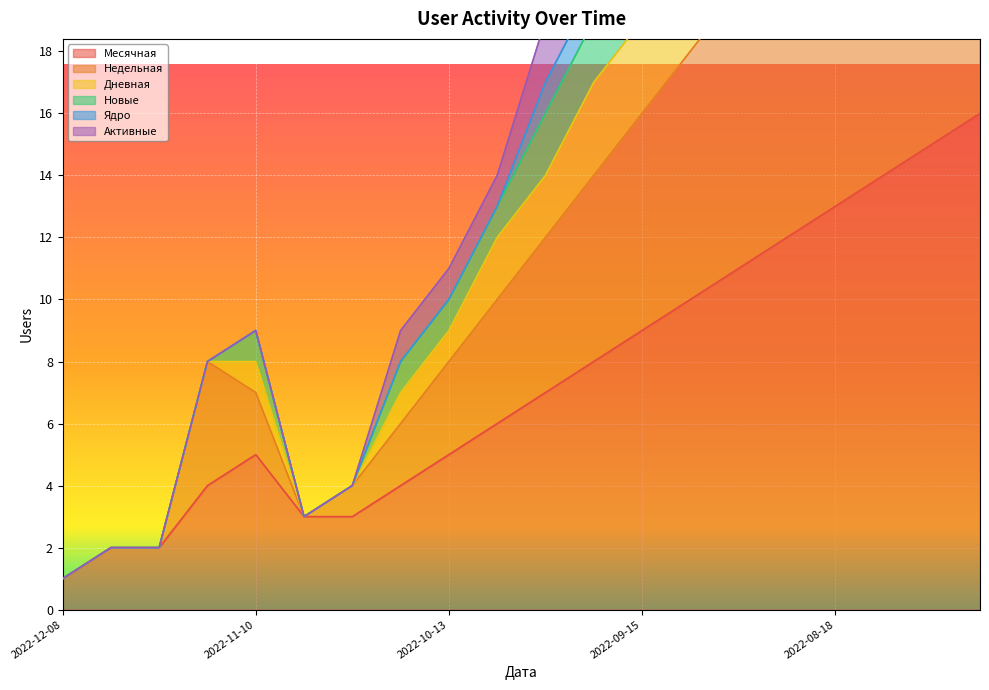

What is the minimum value for Недельная?

1